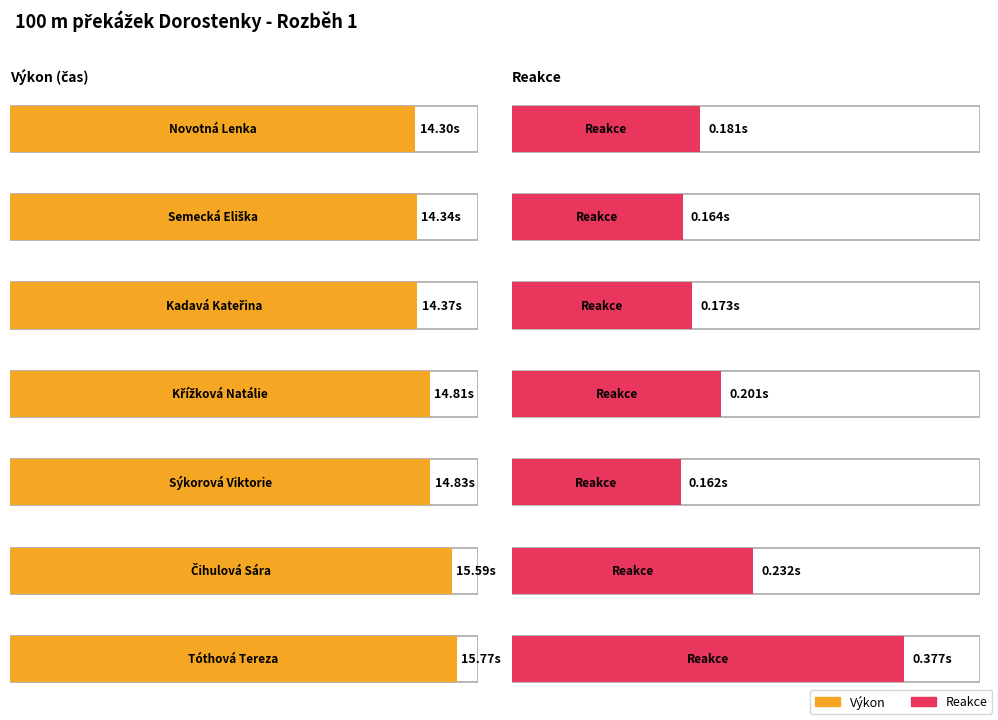

Rank the series by their average value, from lowest to highest.

Reakce, Výkon